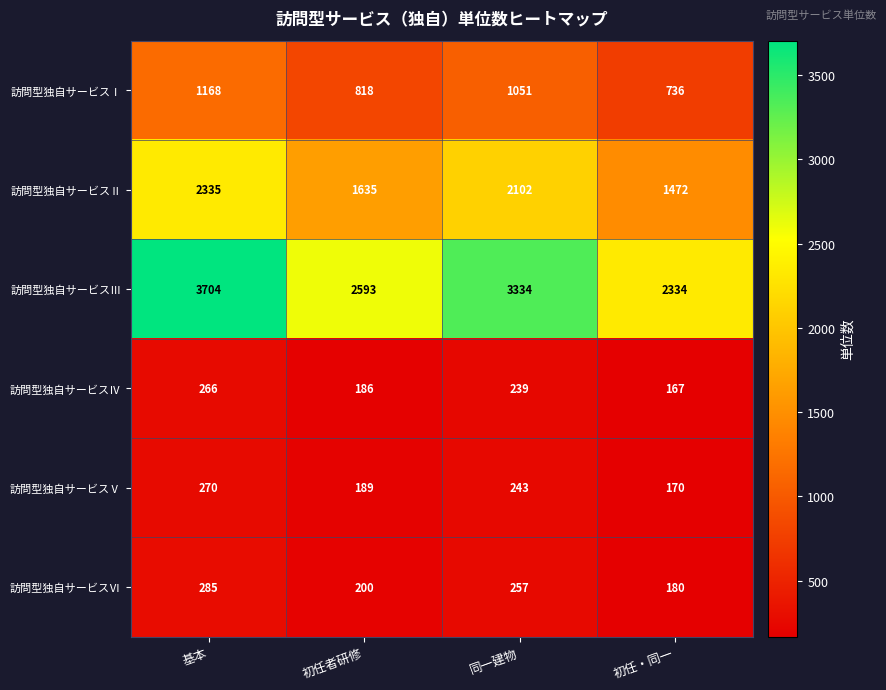

What is the difference between the 訪問型独自サービスⅣ values at 初任・同一 and 同一建物?

72